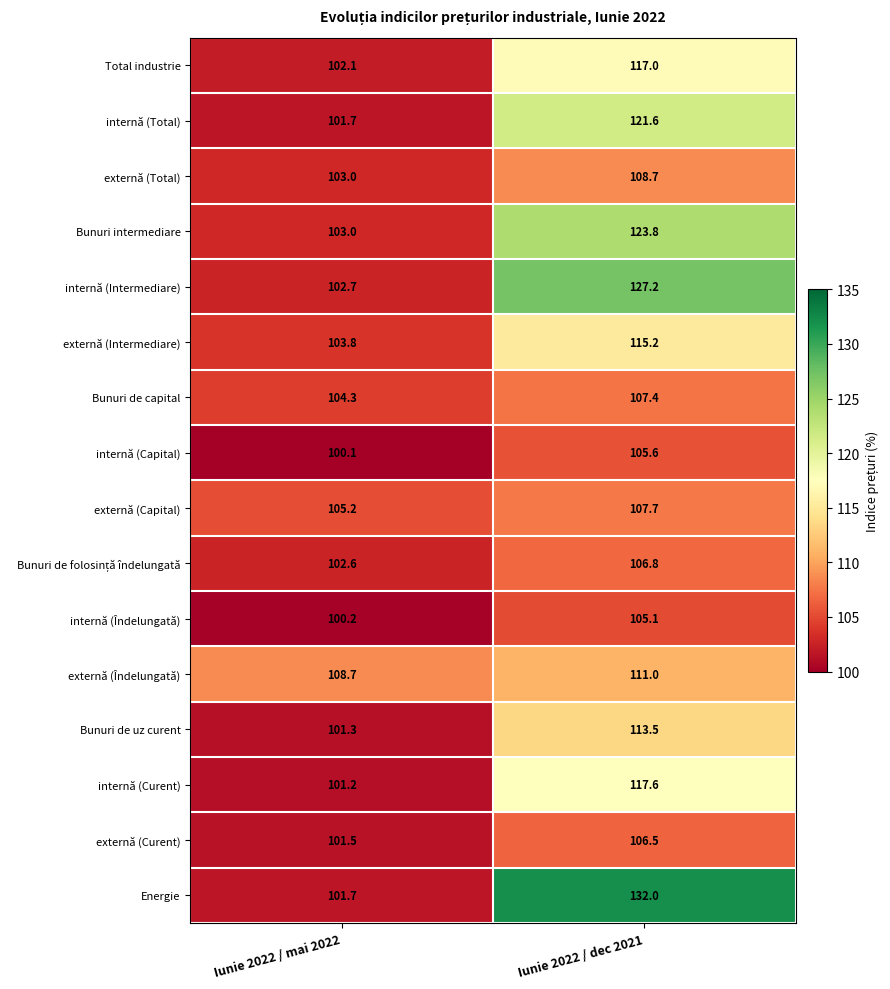

What is the average value of the externă (Curent) series?

104.0